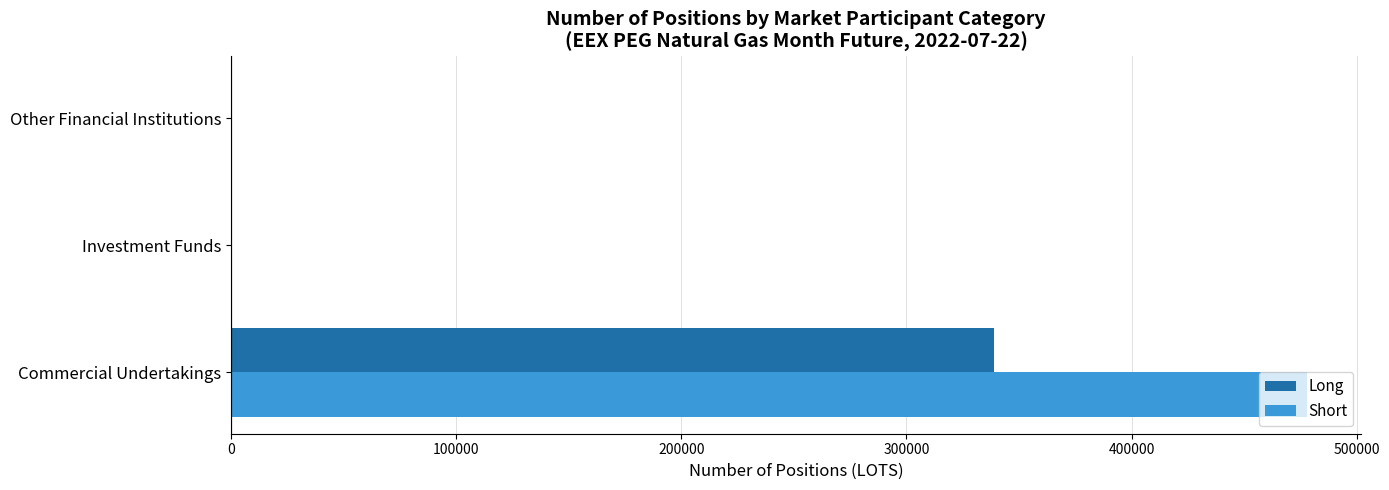

Which series has the largest total across all categories?

Short